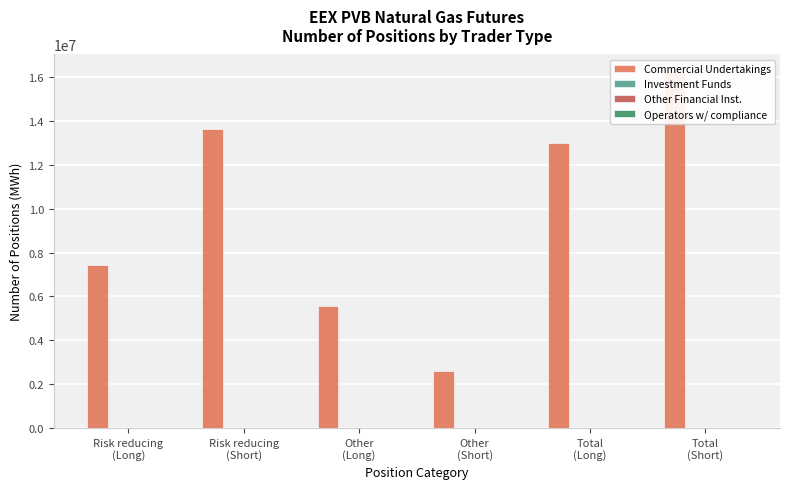

How many data points does each series have?

6